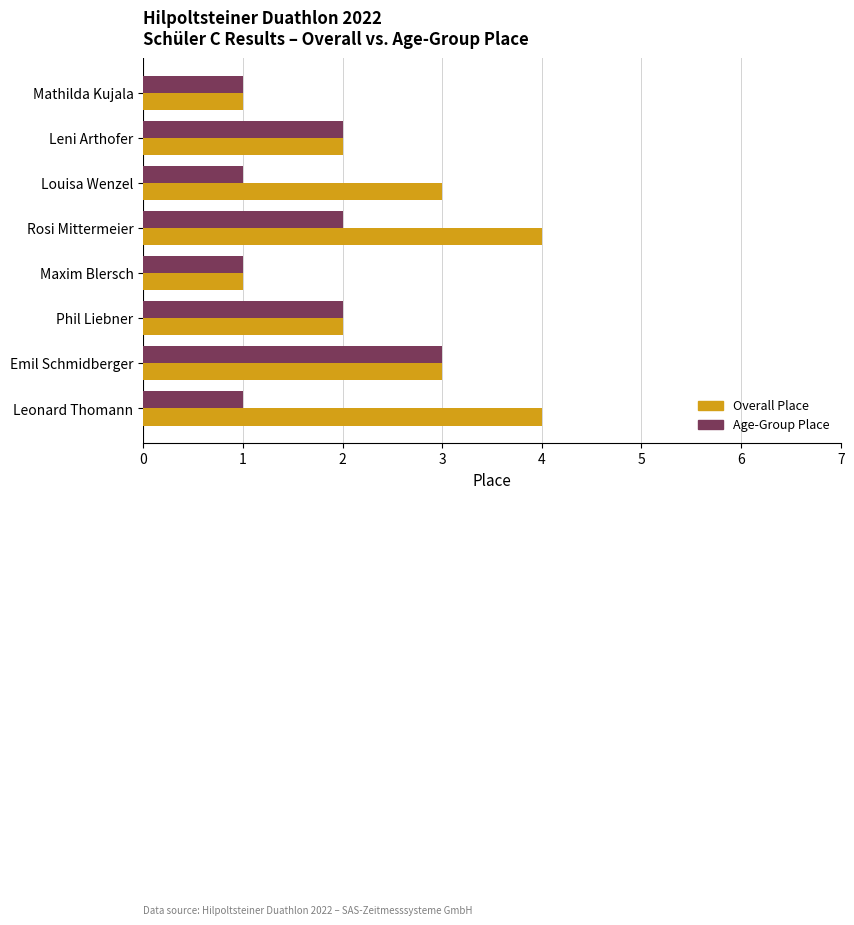

Is it true that Age-Group Place equals 1 at Rosi Mittermeier?

False